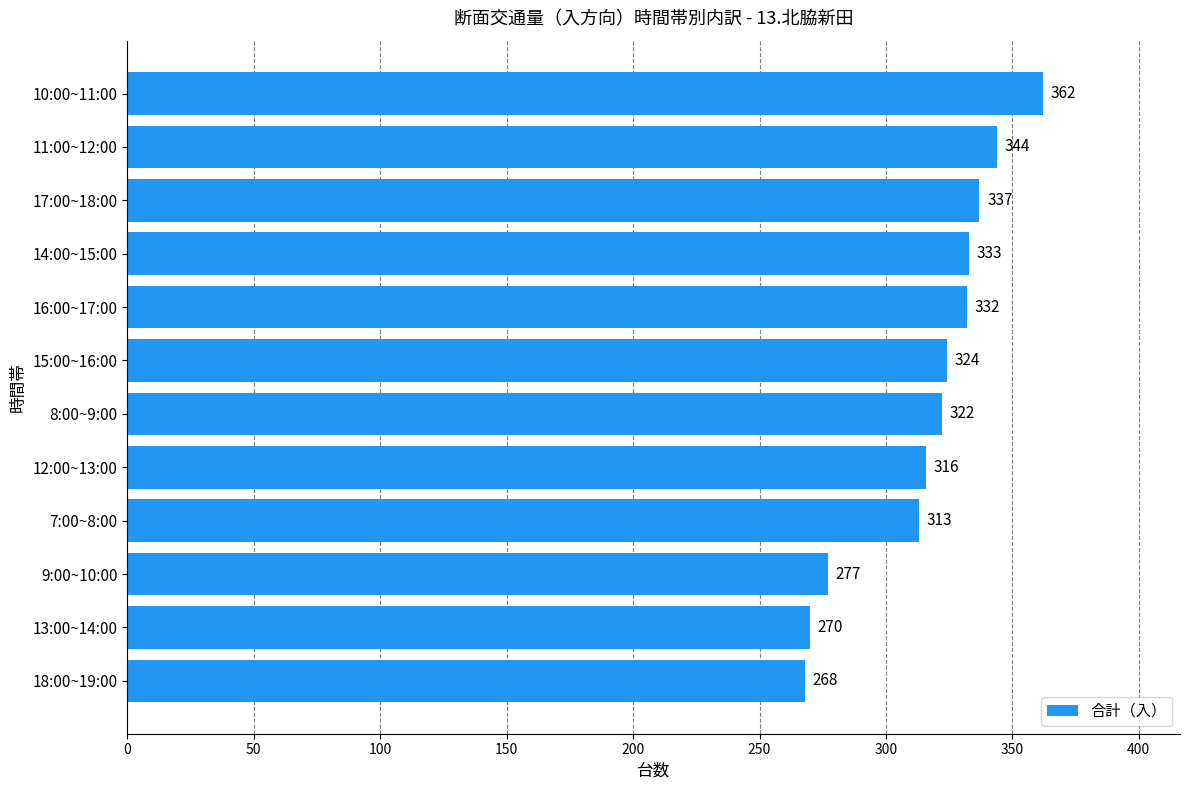

Reading bottom to top, transcribe all the data shown in this chart.

268	270	277	313	316	322	324	332	333	337	344	362